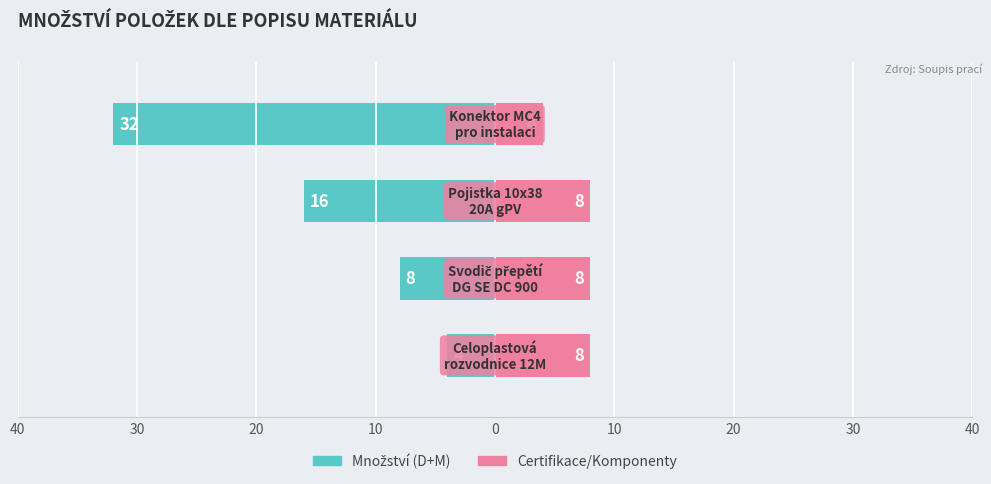

Reading left to right, extract all data points from this chart.

Množství (D+M): 40=-4	30=-8	20=-16	10=-32
Certifikace/Komponenty: 40=8	30=8	20=8	10=4